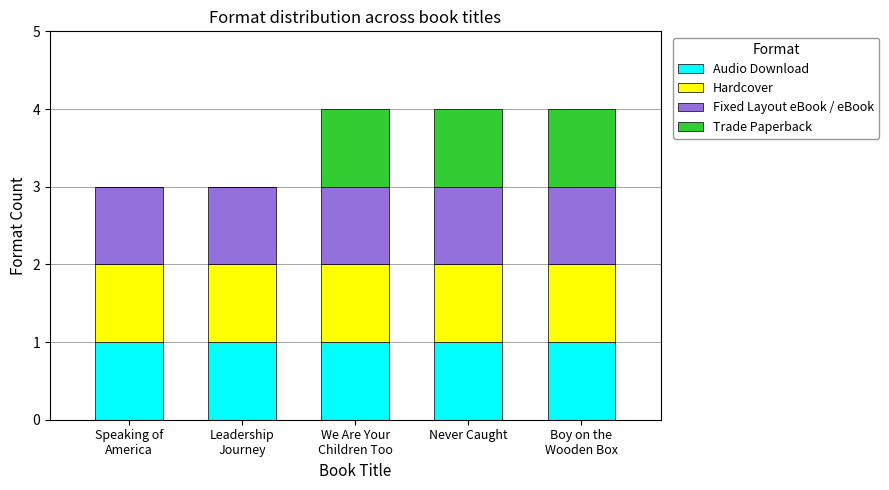

What is the total value across all series at Never Caught?

4